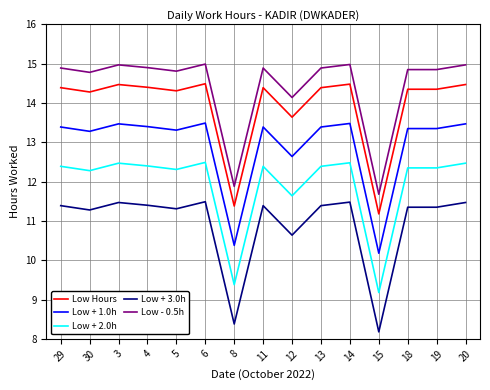

What is the difference between the highest and lowest values at 19?

3.5